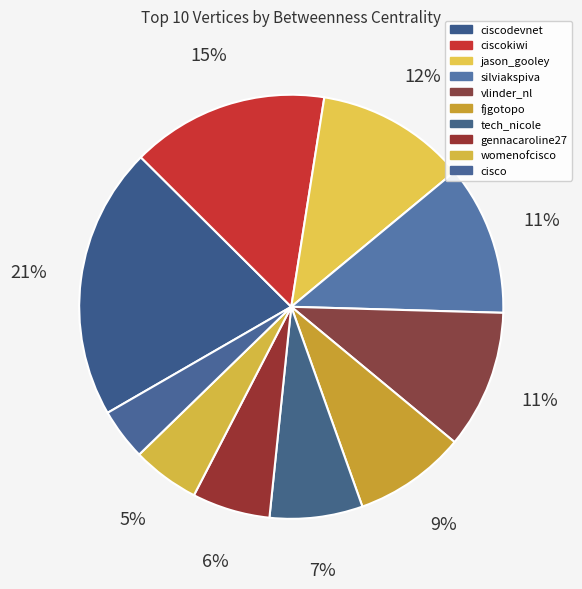

What portion of the pie excludes tech_nicole?

92.9%